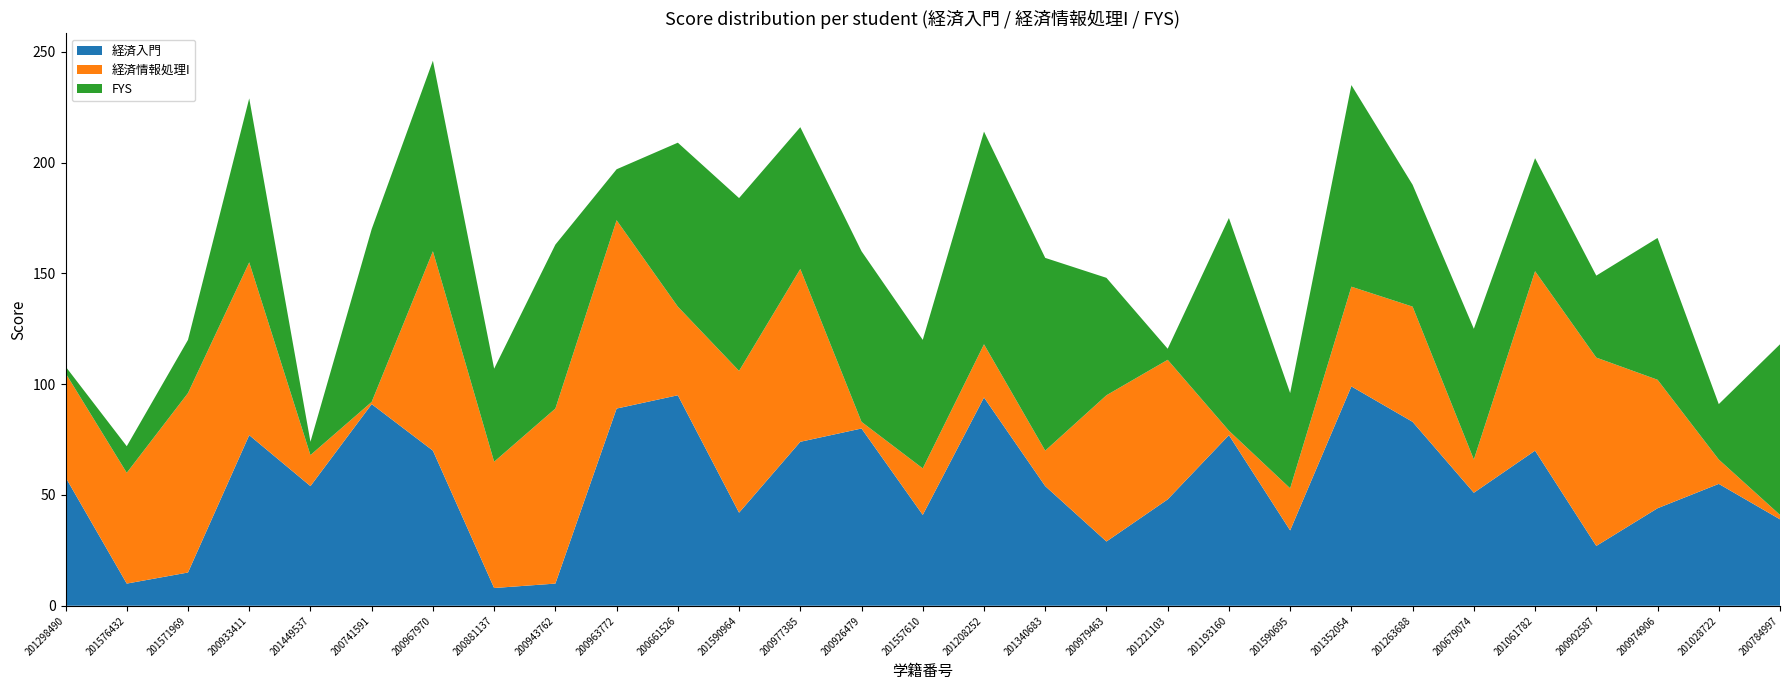

Reading left to right, list all the values displayed in this chart.

経済入門: 58	10	15	77	54	91	70	8	10	89	95	42	74	80	41	94	54	29	48	77	34	99	83	51	70	27	44	55	39
経済情報処理I: 47	50	81	78	14	1	90	57	79	85	40	64	78	3	21	24	16	66	63	2	19	45	52	15	81	85	58	11	2
FYS: 3	12	24	74	6	78	86	42	74	23	74	78	64	77	58	96	87	53	5	96	43	91	55	59	51	37	64	25	77